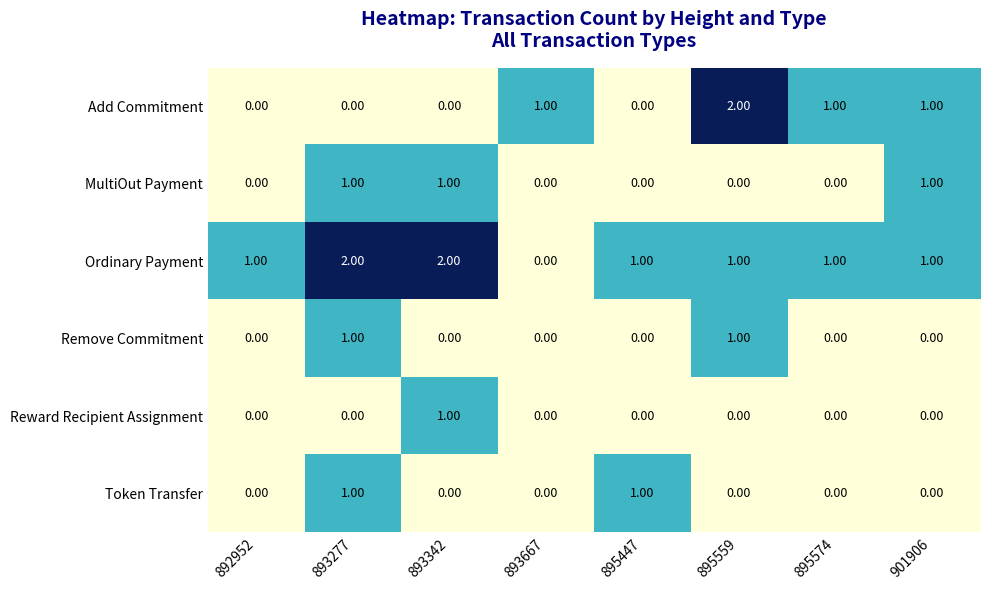

Is the value of Add Commitment at 893277 greater than the value of Ordinary Payment at 895447?

No